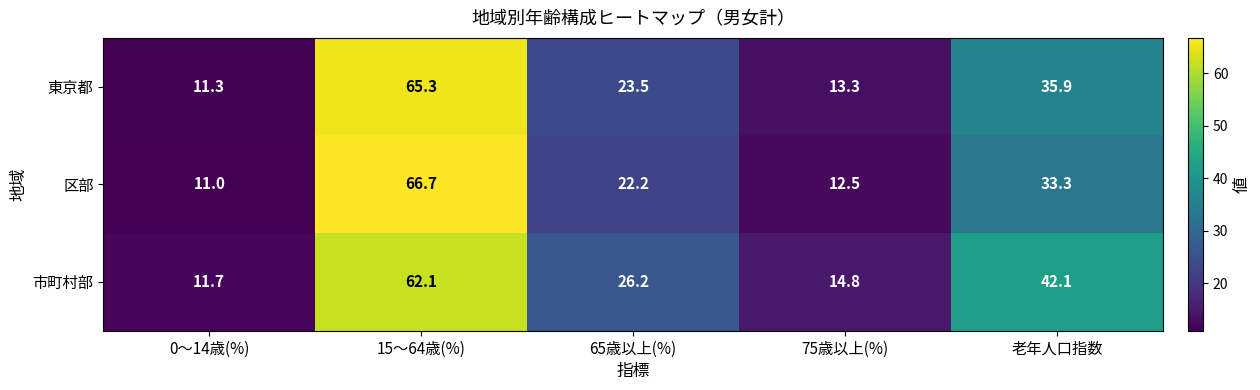

Rank the series by their maximum value, from highest to lowest.

区部, 東京都, 市町村部